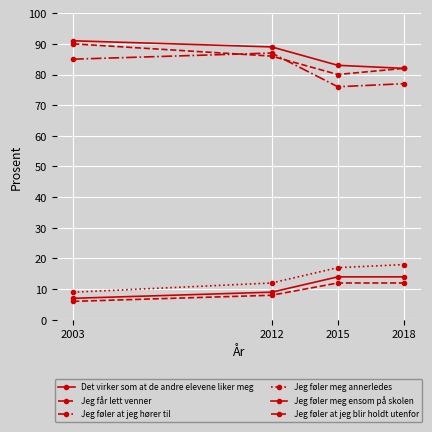

How many values in the Det virker som at de andre elevene liker meg series are below 89?

2